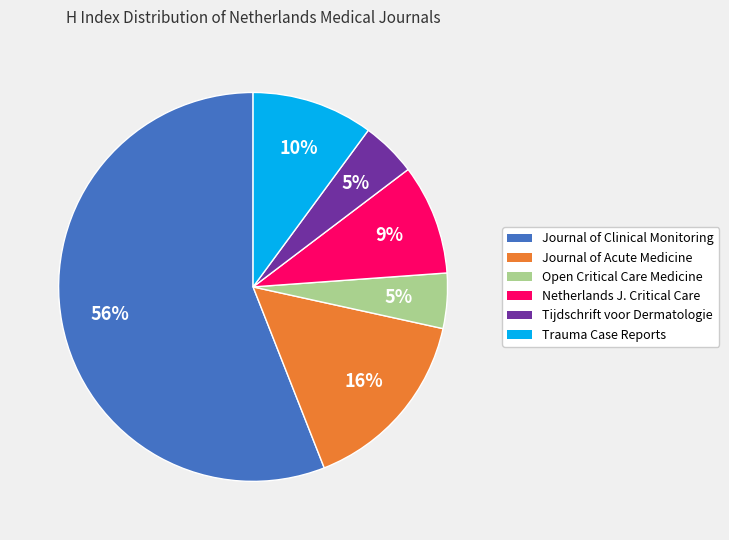

What is the largest slice in the pie chart?

Journal of Clinical Monitoring